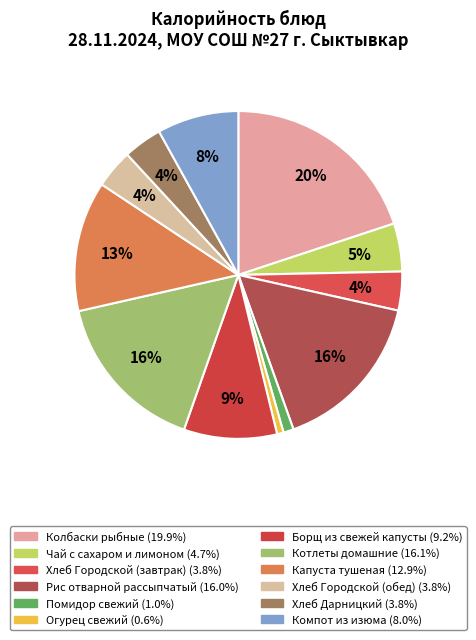

Which slice is the largest?

Колбаски рыбные